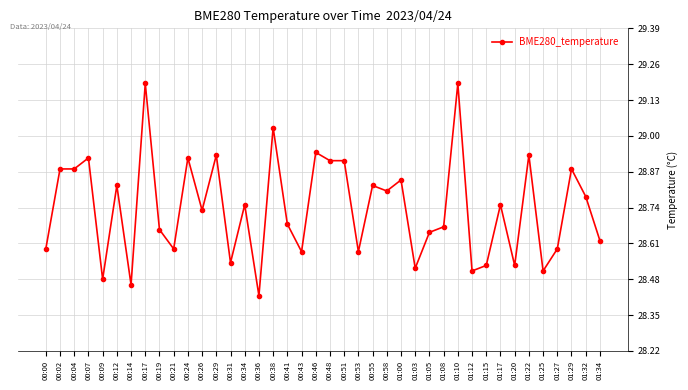

True or false: the data has more than 1 interior local peaks.

True